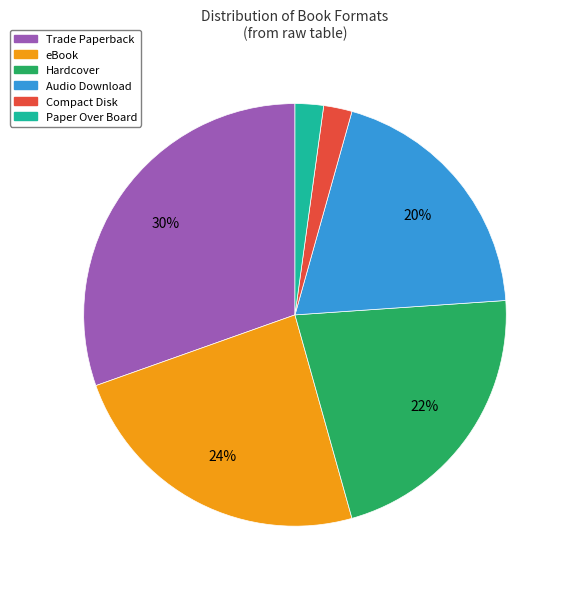

To the nearest percent, what is the average slice percentage?

17%